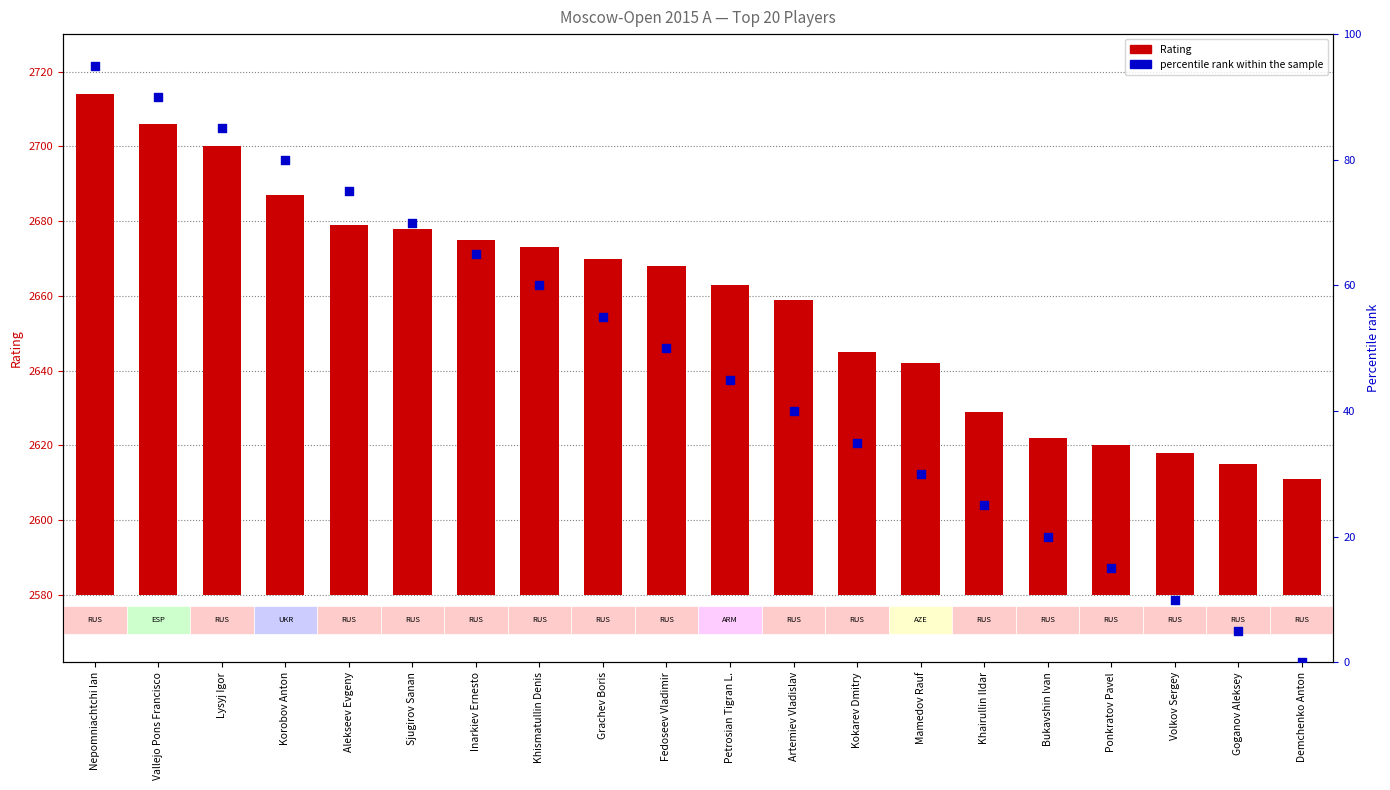

What are all the series names shown in the legend?

Rating, percentile rank within the sample